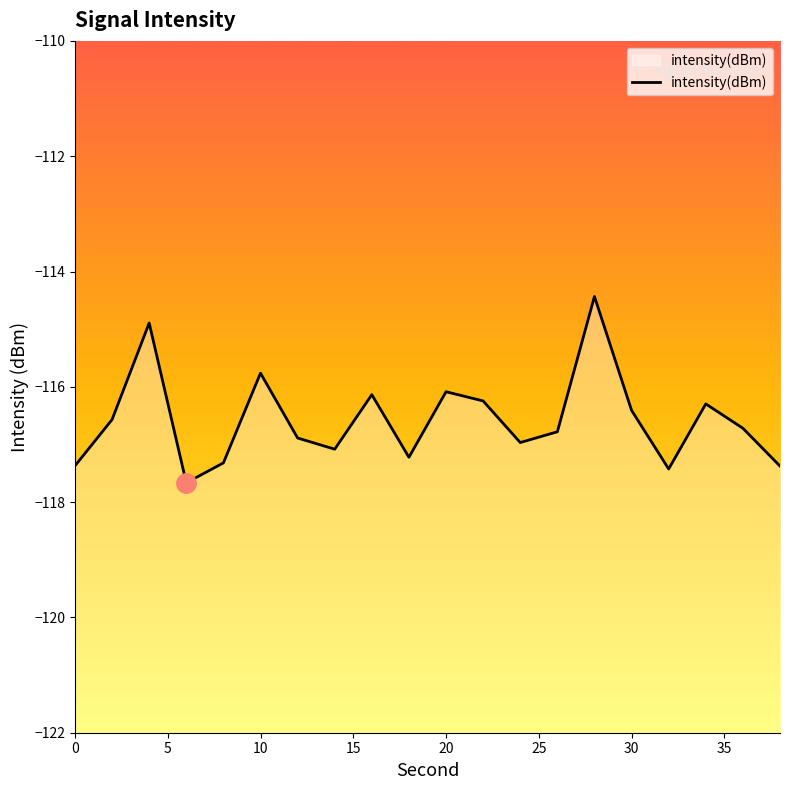

Does the chart have visible grid lines?

No